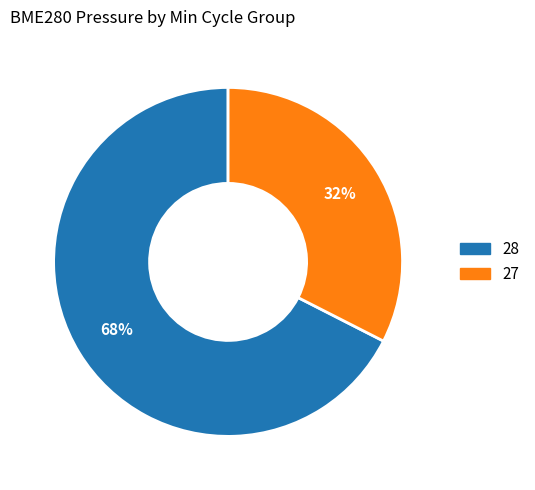

Is there a majority slice in this chart?

Yes